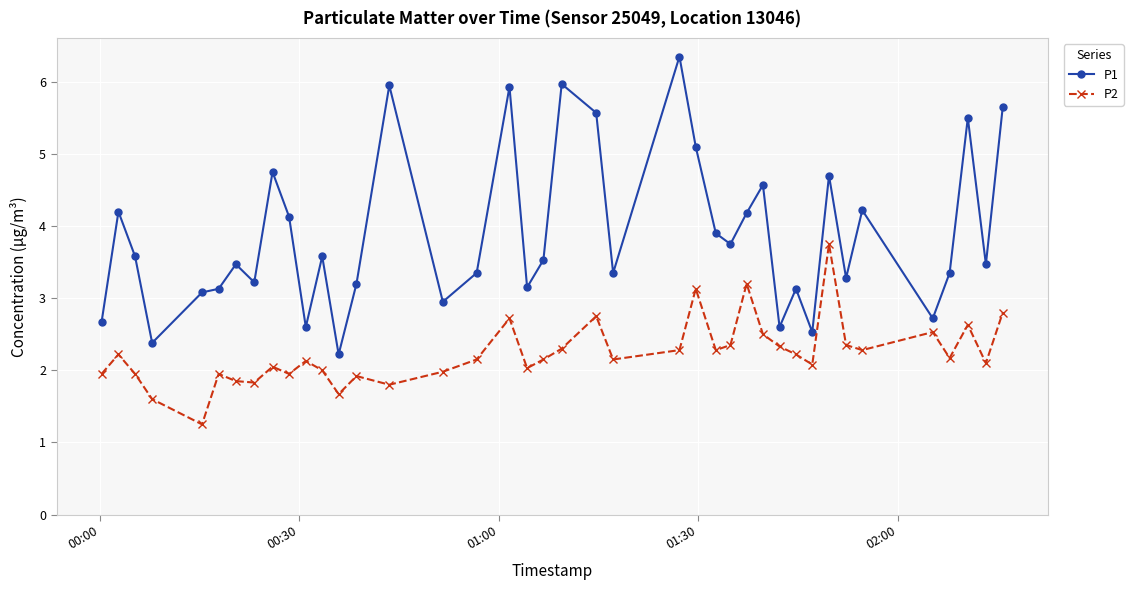

True or false: P2 and P1 cross at least once.

False